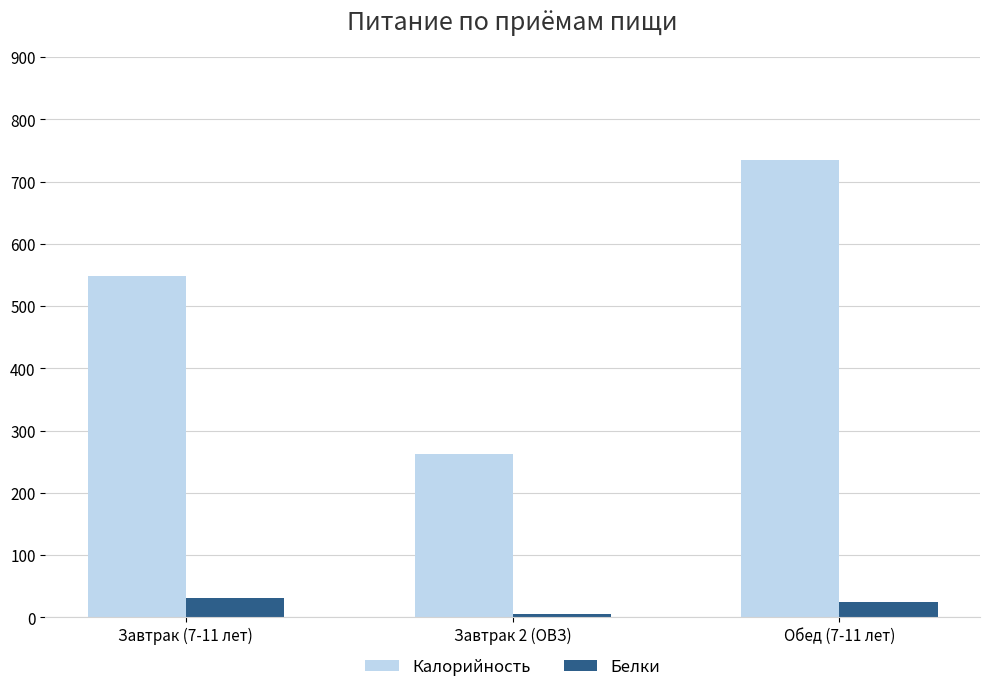

The Белки series shows 25.0 at Обед (7-11 лет). True or false?

True